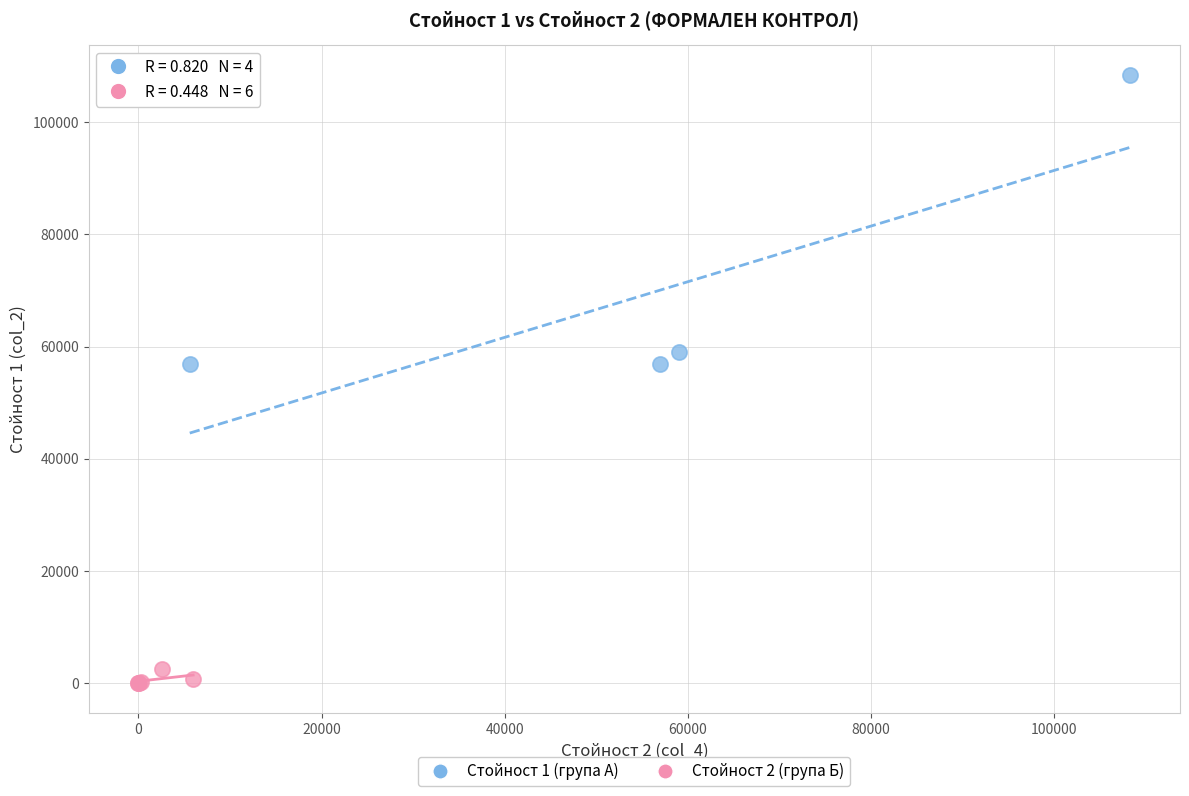

Which series has the widest spread of Y values?

Стойност 1 (група А)